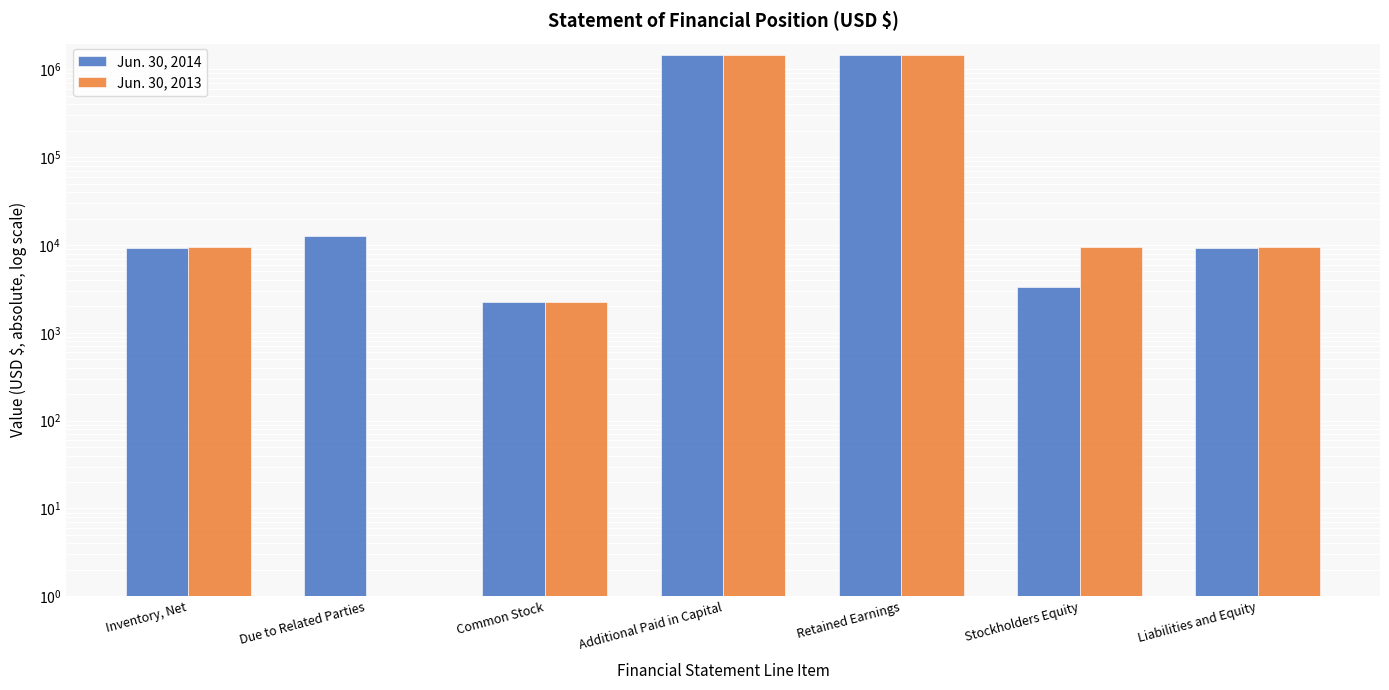

At which label does Jun. 30, 2013 reach its minimum?

Due to Related Parties